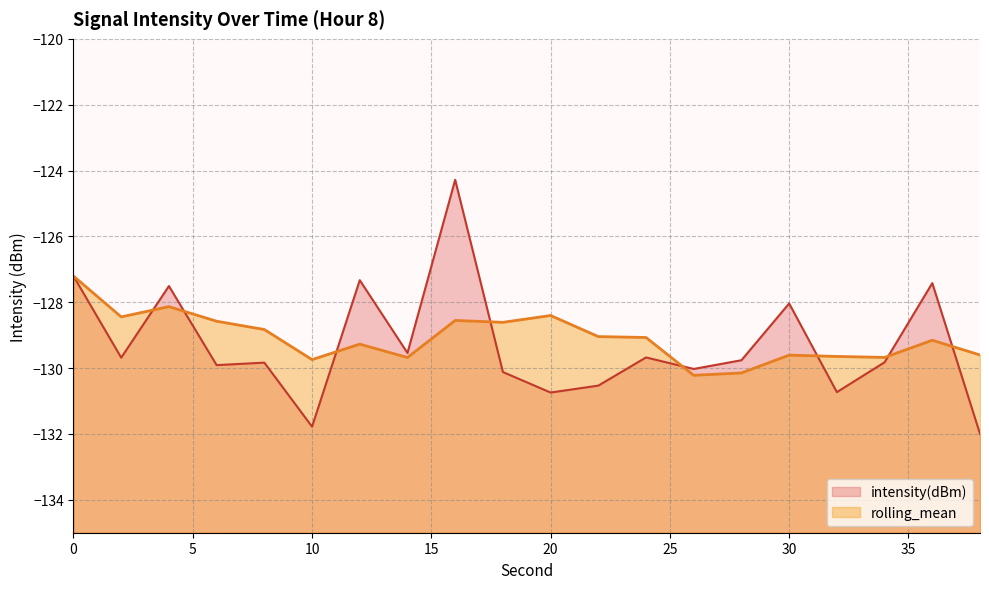

What is the change in value from 8 to 22?

-0.7